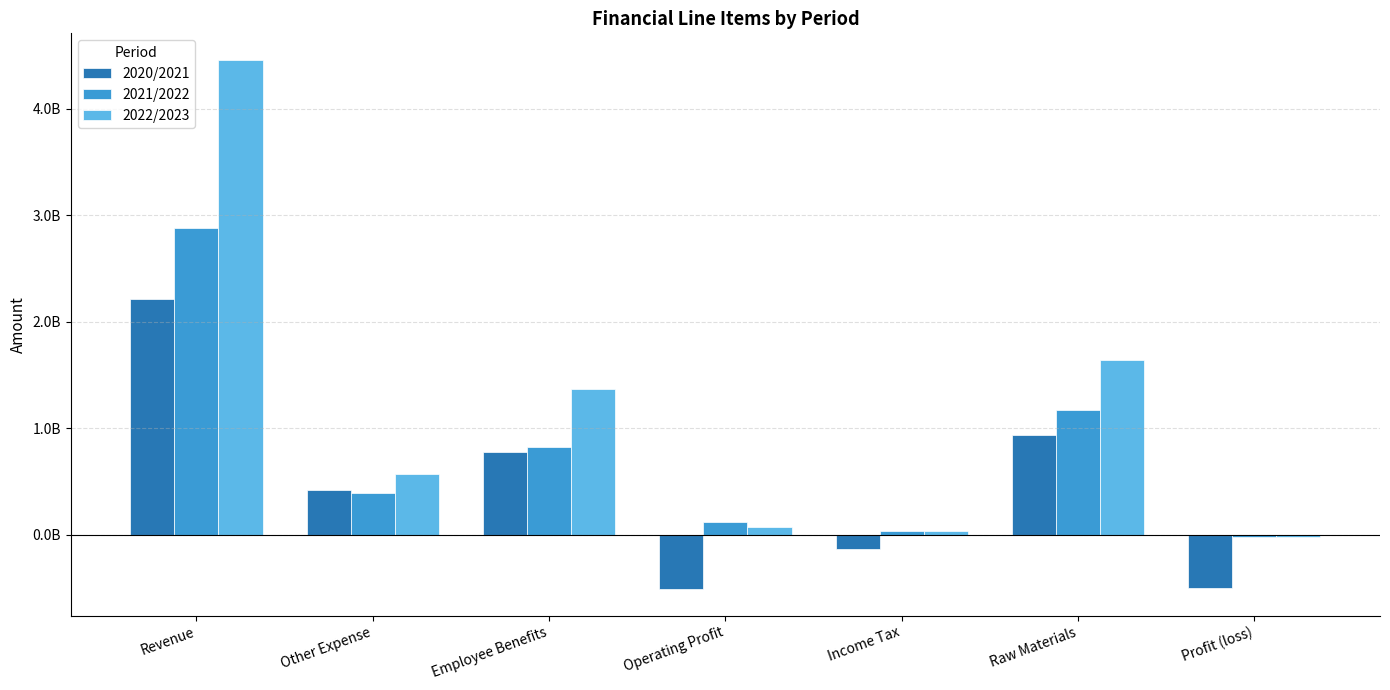

Is the value of 2020/2021 at Revenue greater than the value of 2021/2022 at Raw Materials?

Yes